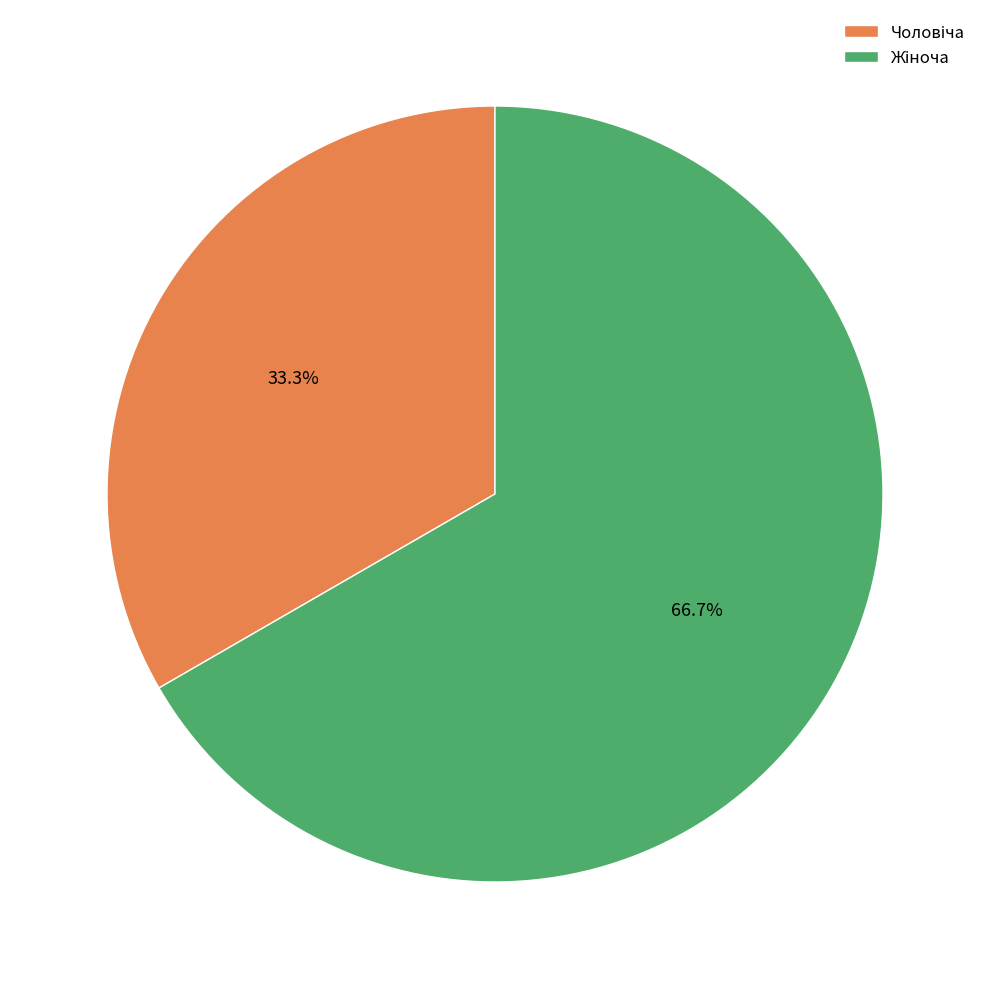

Is there a majority slice in this chart?

Yes